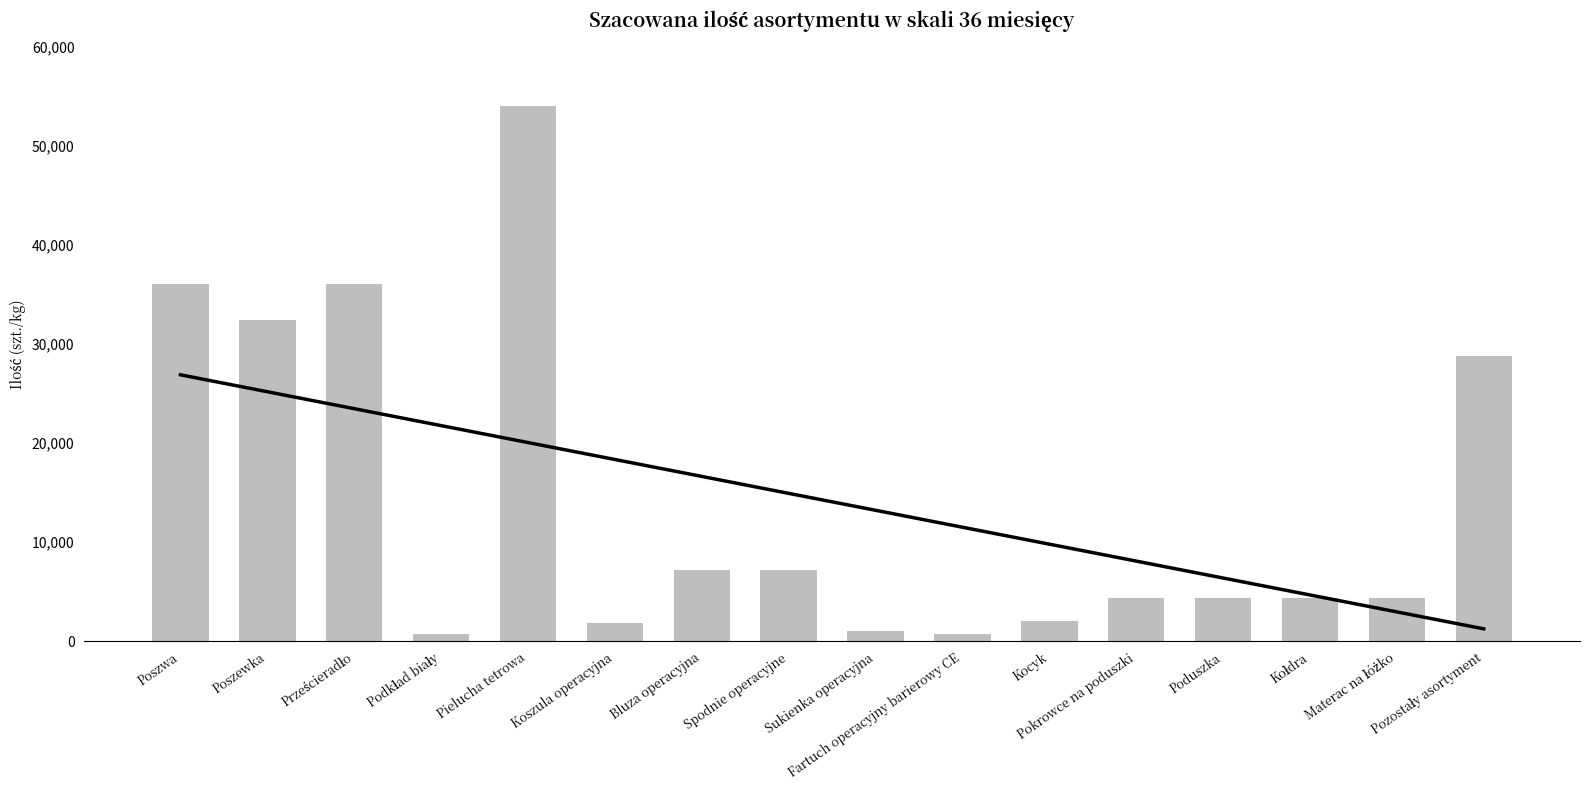

List the labels in order of value, smallest first.

Podkład biały, Fartuch operacyjny barierowy CE, Sukienka operacyjna, Koszula operacyjna, Kocyk, Pokrowce na poduszki, Poduszka, Kołdra, Materac na łóżko, Bluza operacyjna, Spodnie operacyjne, Pozostały asortyment, Poszewka, Poszwa, Prześcieradło, Pielucha tetrowa